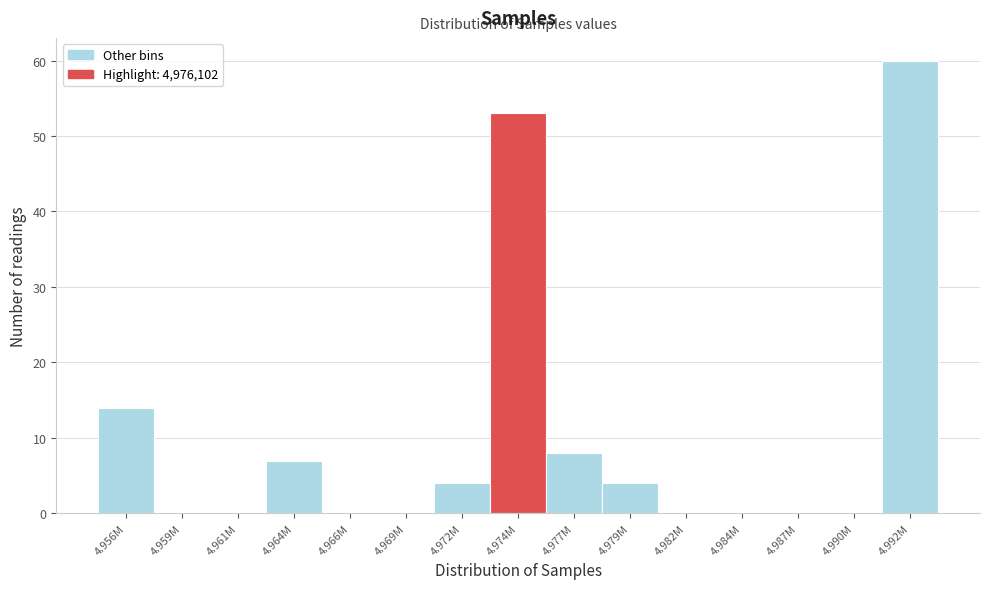

Reading left to right, what are all the values shown in this chart?

4.956M=14	4.959M=0	4.961M=0	4.964M=7	4.966M=0	4.969M=0	4.972M=4	4.974M=53	4.977M=8	4.979M=4	4.982M=0	4.984M=0	4.987M=0	4.990M=0	4.992M=60